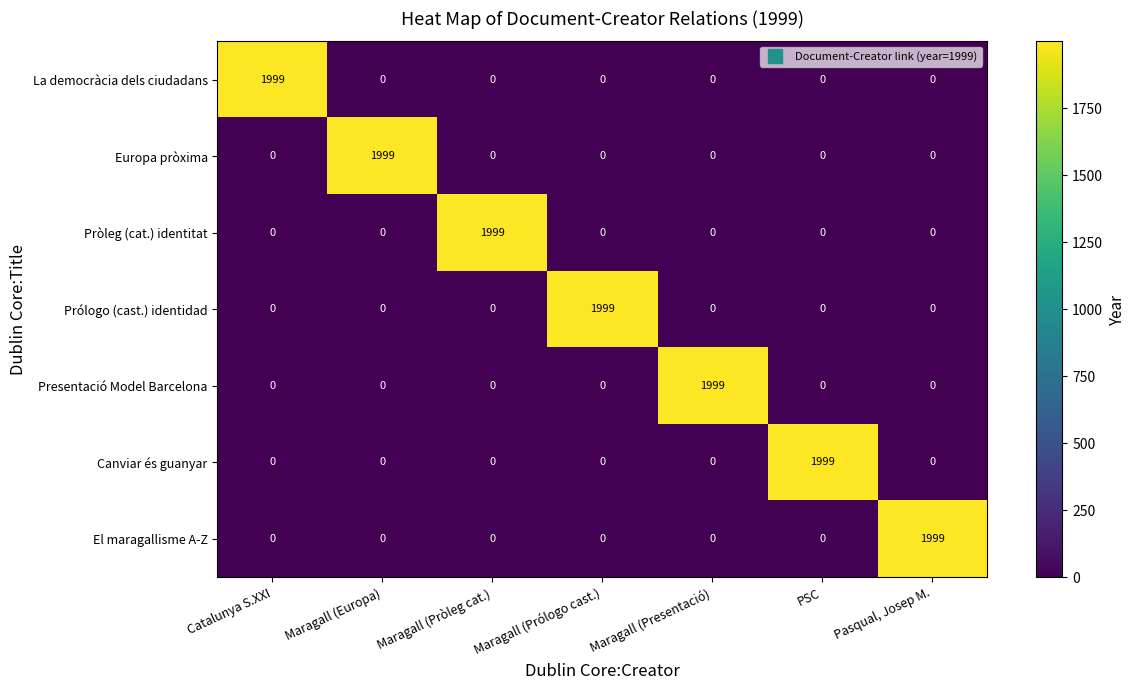

The Prólogo (cast.) identidad series shows 3310 at Maragall (Prólogo cast.). True or false?

False